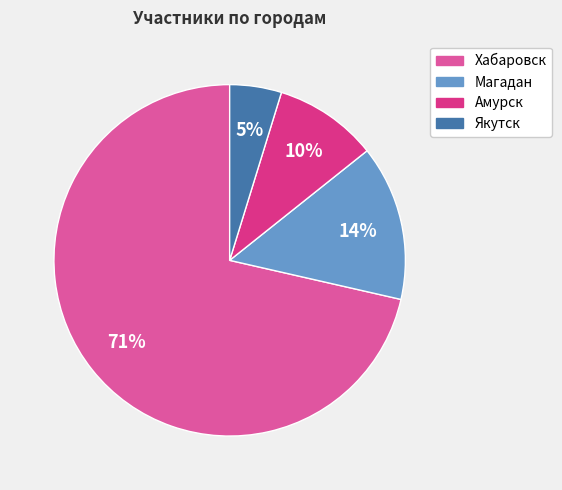

Approximately how many times larger is the value at Якутск compared to Хабаровск?

0.1